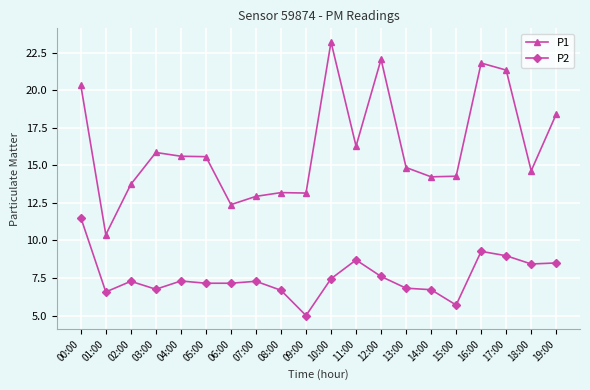

Rank the series by their average value, from lowest to highest.

P2, P1